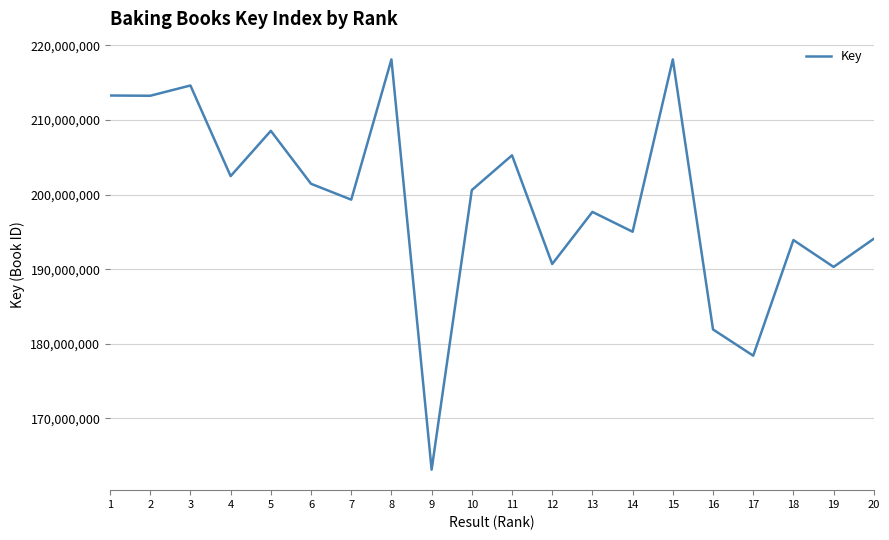

What is the ratio of the value at 12 to the value at 16?

1.0